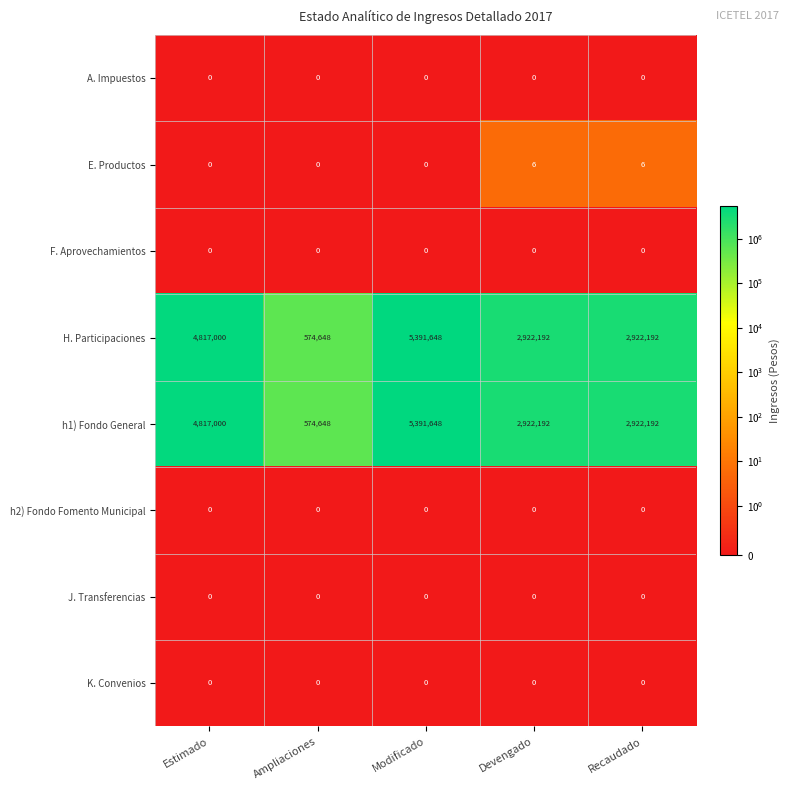

What is the difference between the highest and lowest values at Devengado?

2922192